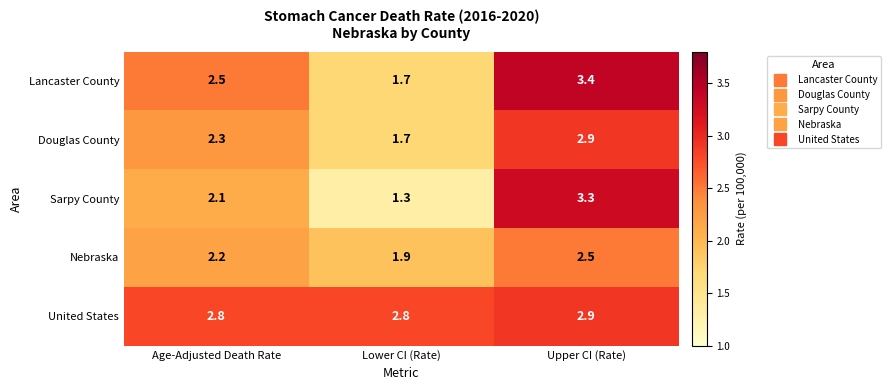

Reading left to right, extract all data points from this chart.

Lancaster County: Age-Adjusted Death Rate=2.5	Lower CI (Rate)=1.7	Upper CI (Rate)=3.4
Douglas County: Age-Adjusted Death Rate=2.3	Lower CI (Rate)=1.7	Upper CI (Rate)=2.9
Sarpy County: Age-Adjusted Death Rate=2.1	Lower CI (Rate)=1.3	Upper CI (Rate)=3.3
Nebraska: Age-Adjusted Death Rate=2.2	Lower CI (Rate)=1.9	Upper CI (Rate)=2.5
United States: Age-Adjusted Death Rate=2.8	Lower CI (Rate)=2.8	Upper CI (Rate)=2.9